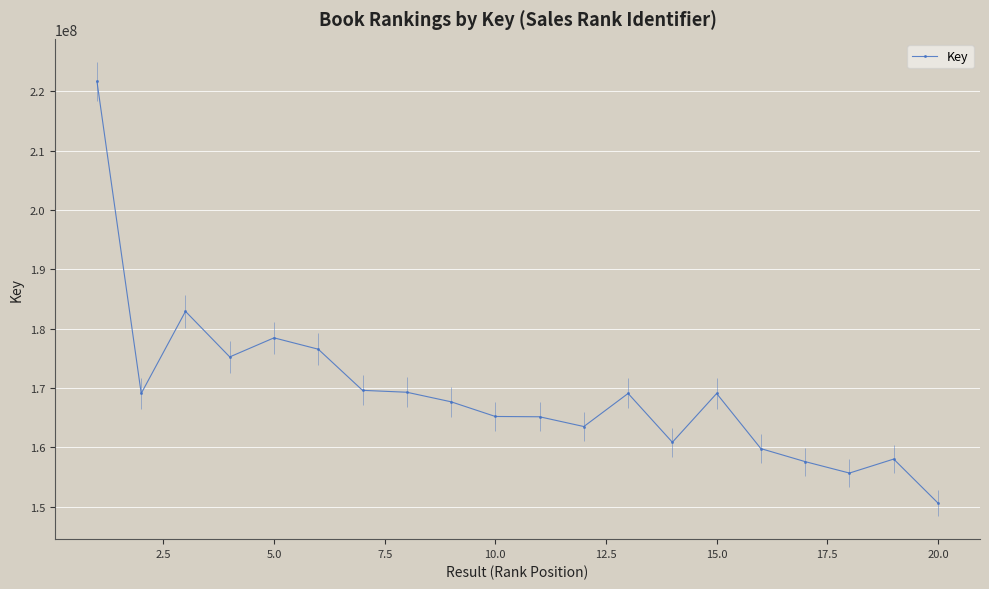

How many series are shown in this chart?

1